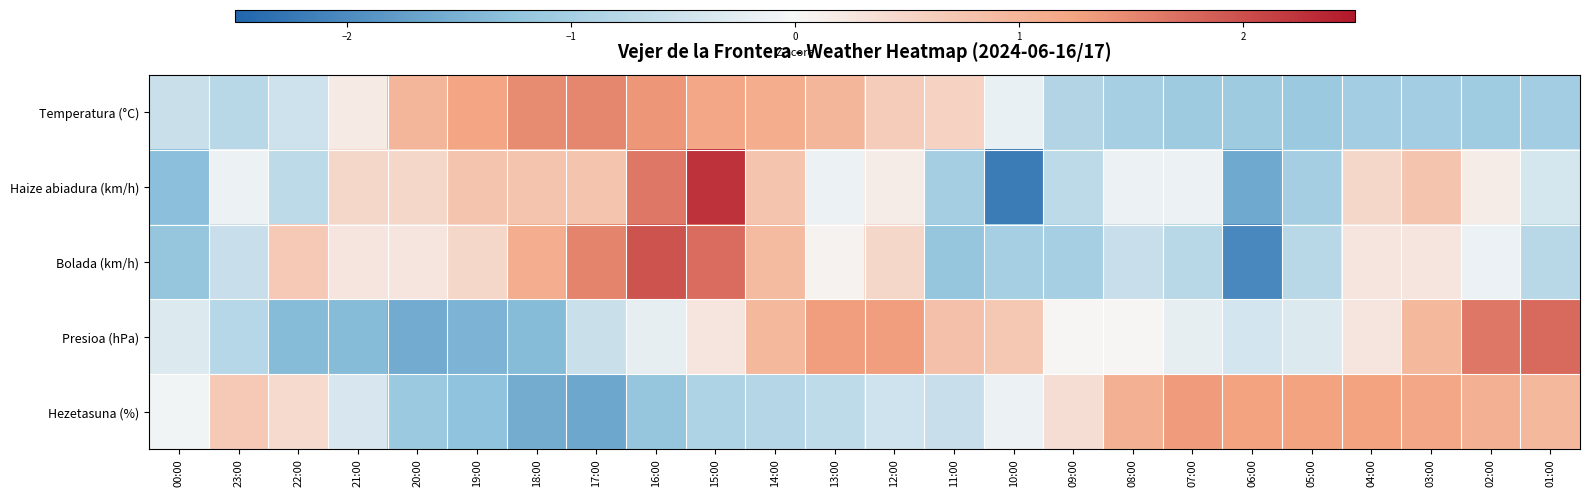

What is the spread (max minus min) of values at 13:00?

2.0